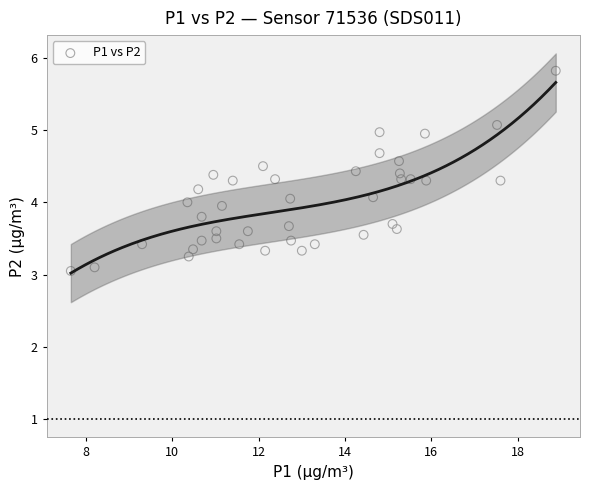

What is the range of Y values (max minus min)?

2.8